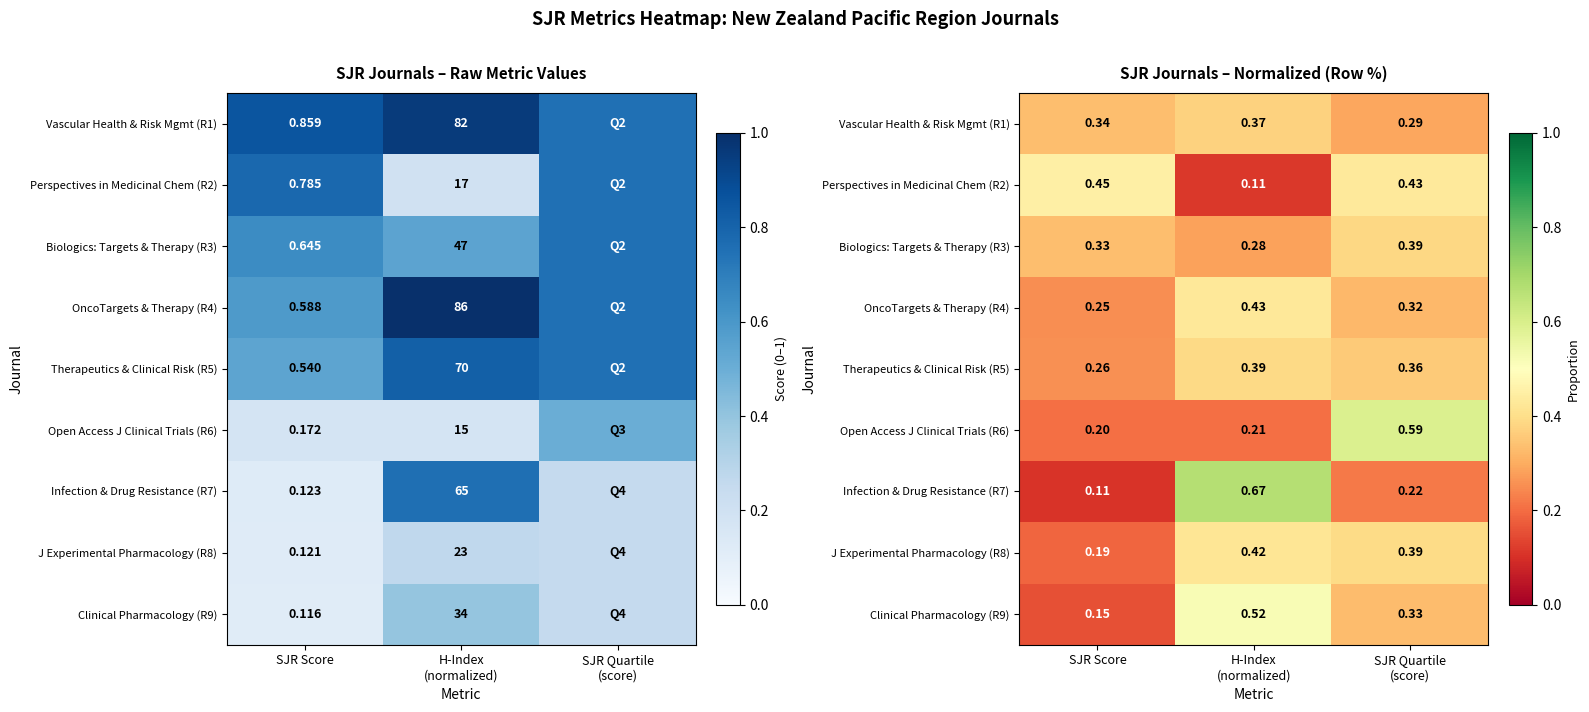

The value of Open Access J Clinical Trials (R6) at SJR Quartile (score) is 0.3. True or false?

False